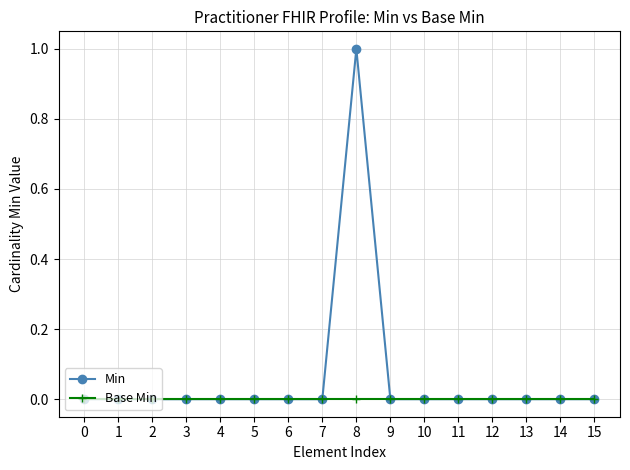

Rank the series by their maximum value, from lowest to highest.

Base Min, Min